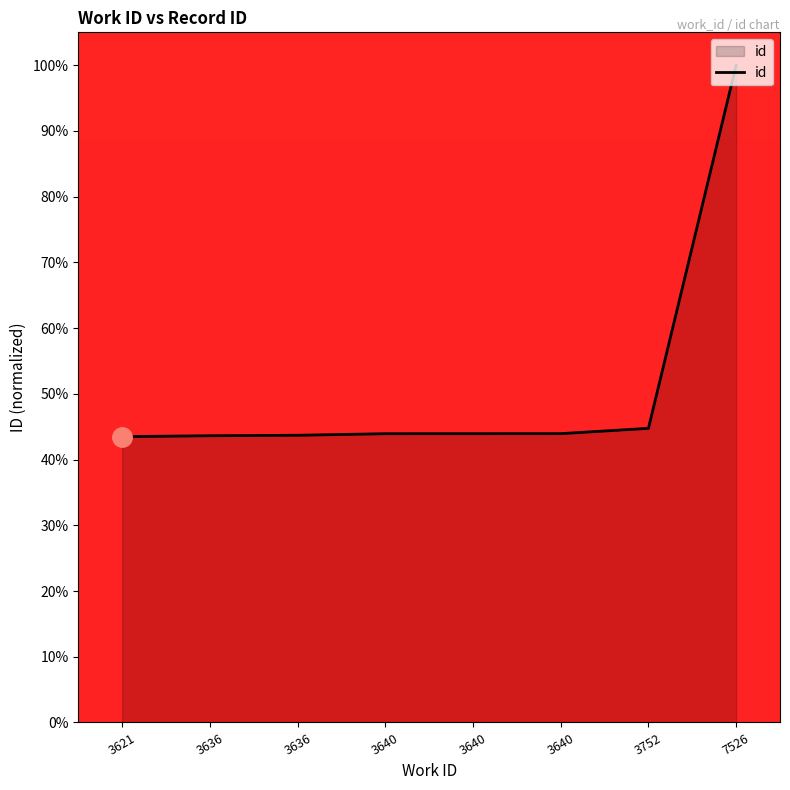

What is the value of the 3rd point from the left?

43.6